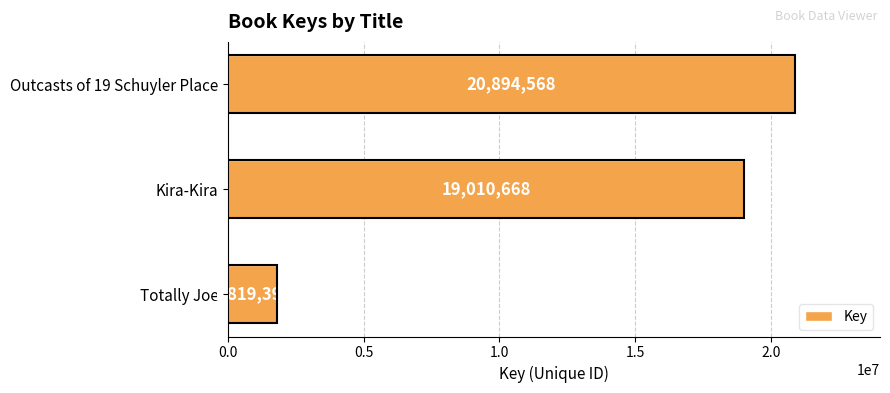

What is the difference between the second highest and minimum values?

17191278